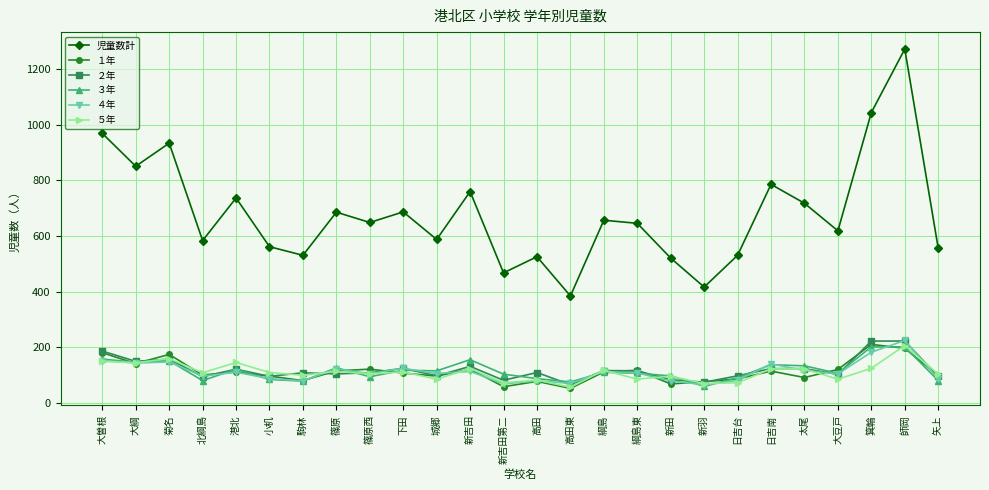

What is the value of the １年 point at the 9th from the left?

121